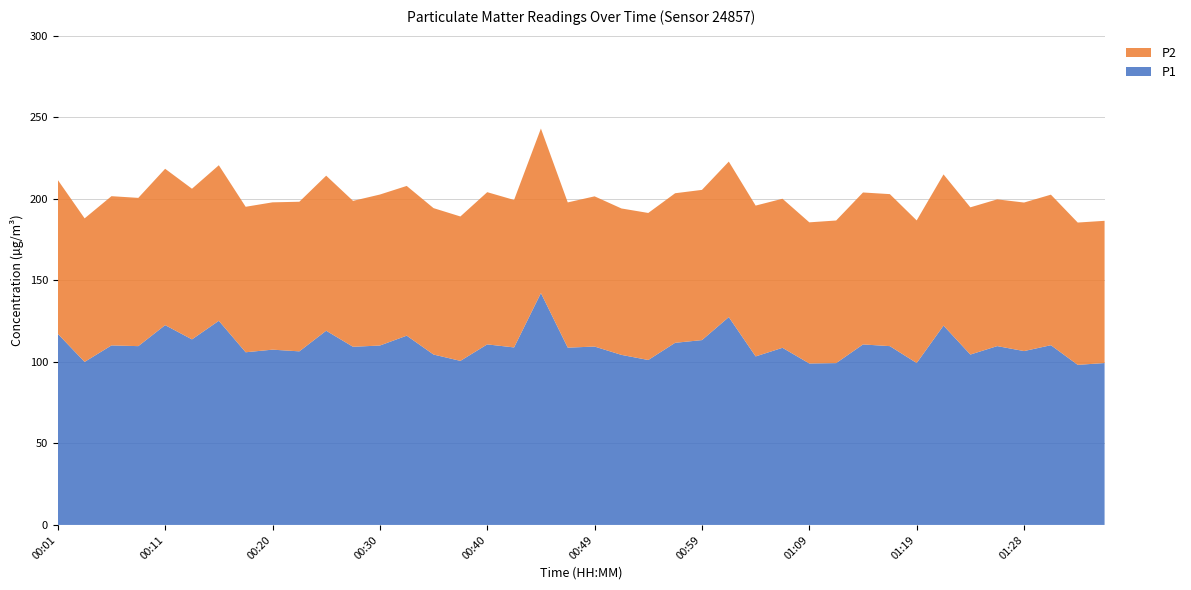

Reading left to right, transcribe all the data shown in this chart.

P1: 117.2	100.0	110.1	109.6	122.5	113.8	125.2	105.9	107.5	106.4	119.1	109.2	110.0	116.0	104.5	100.6	110.7	108.8	142.2	108.7	109.4	104.3	101.1	111.7	113.3	127.4	103.3	108.6	99.0	99.2	110.7	109.6	99.3	122.2	104.5	109.7	106.6	110.2	98.2	99.3
P2: 94.3	88.0	91.5	90.9	95.9	92.4	95.4	89.2	90.3	91.7	95.1	89.5	92.6	91.8	89.8	88.5	93.3	90.4	100.9	89.0	92.1	89.8	90.2	91.7	92.1	95.3	92.5	91.4	86.5	87.4	93.2	93.2	87.4	92.7	90.3	90.0	91.1	92.3	87.2	87.2